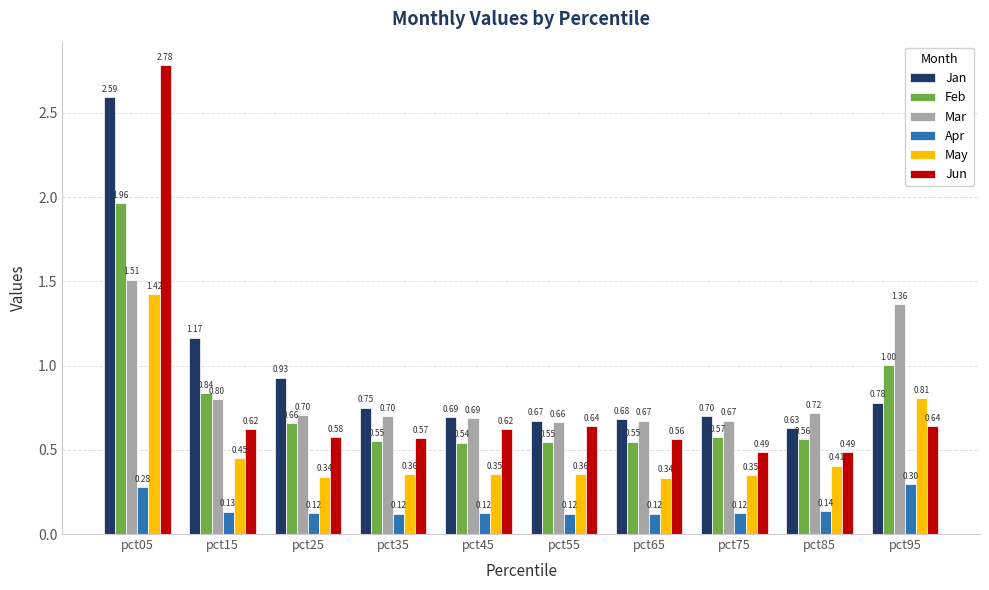

What is the sum of the Apr values at pct85 and pct55?

0.3